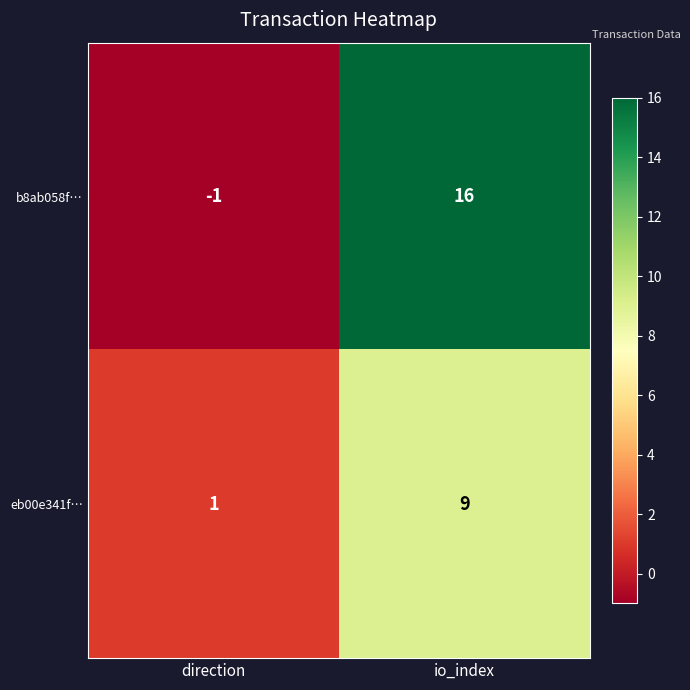

Rank the series by their average value, from lowest to highest.

eb00e341f…, b8ab058f…